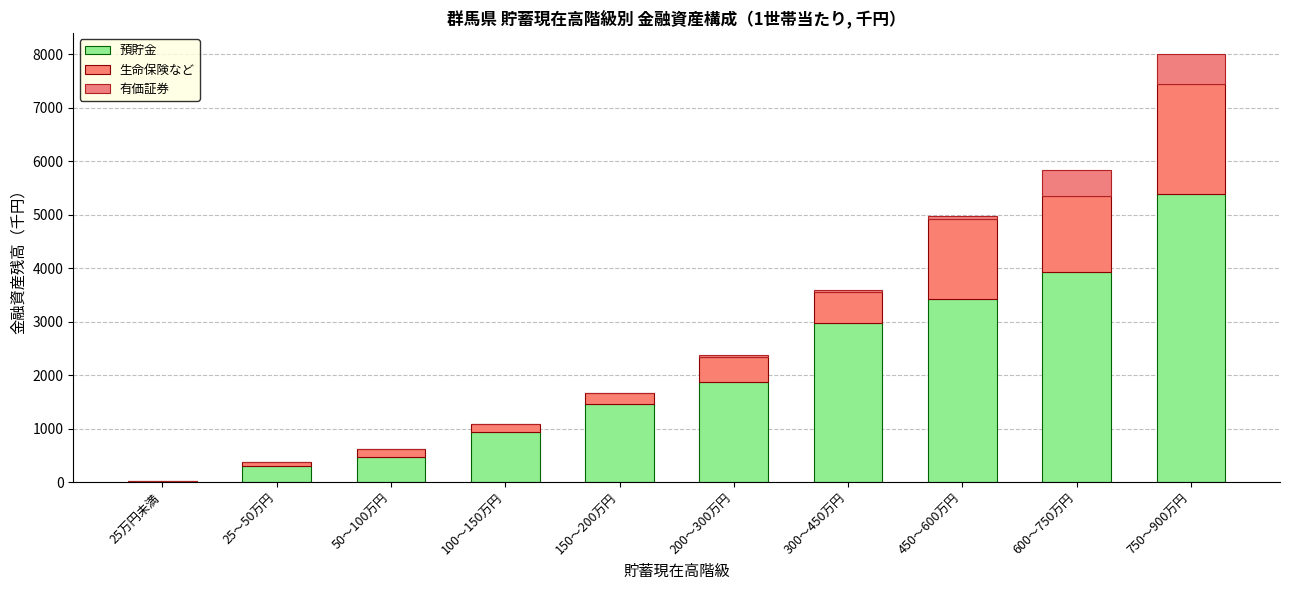

Does the chart contain stacked bars?

Yes